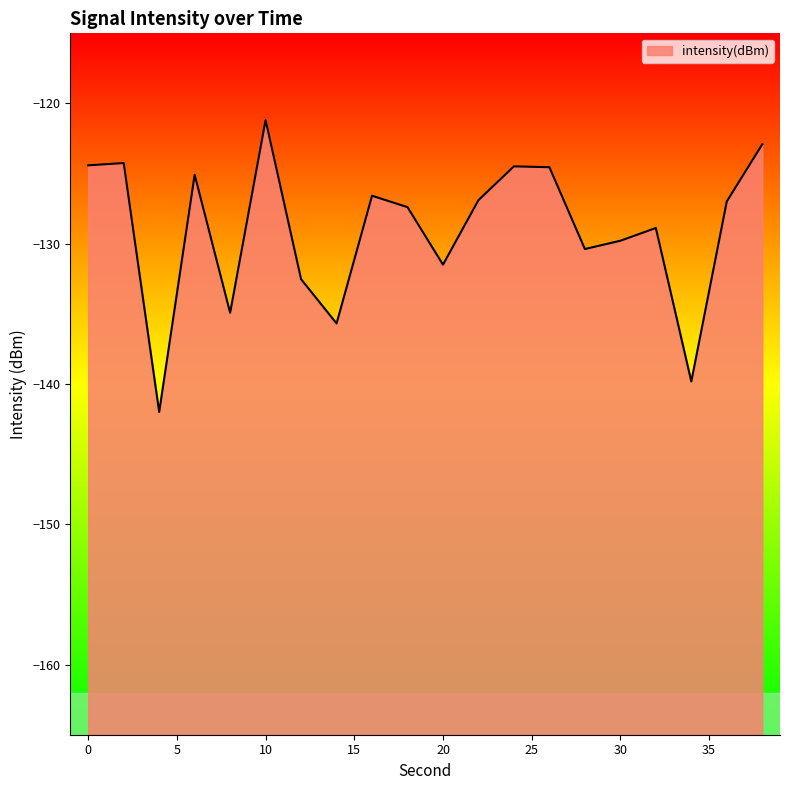

Reading left to right, extract all data points from this chart.

-124.4	-124.2	-142.0	-125.1	-134.9	-121.2	-132.5	-135.7	-126.6	-127.4	-131.5	-126.9	-124.5	-124.5	-130.4	-129.8	-128.9	-139.8	-127.0	-122.9